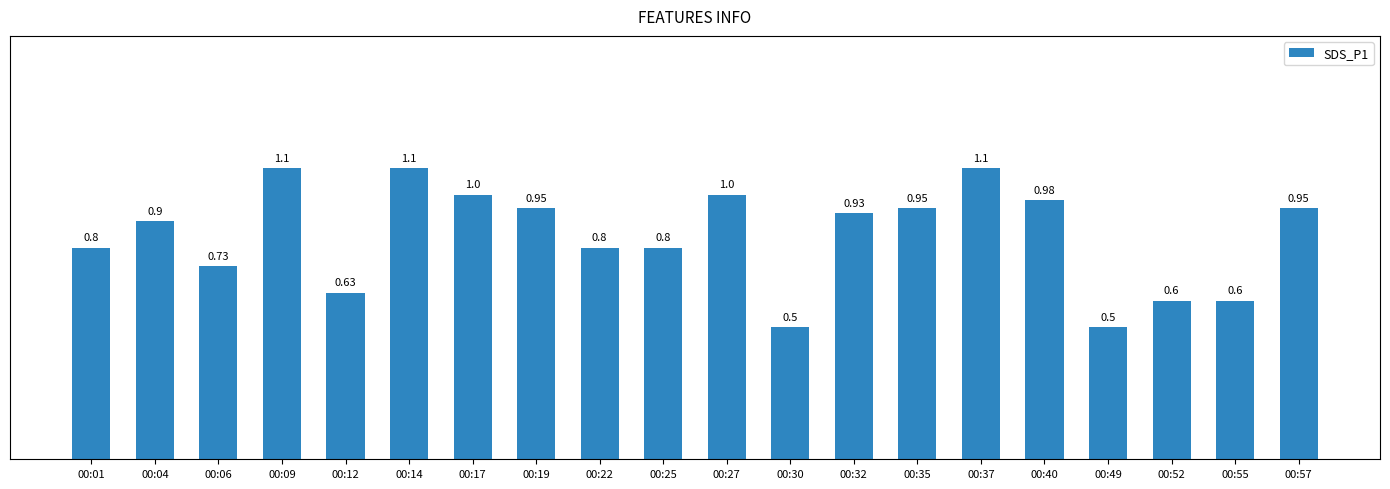

True or false: the data shows 0.3 at 00:25.

False